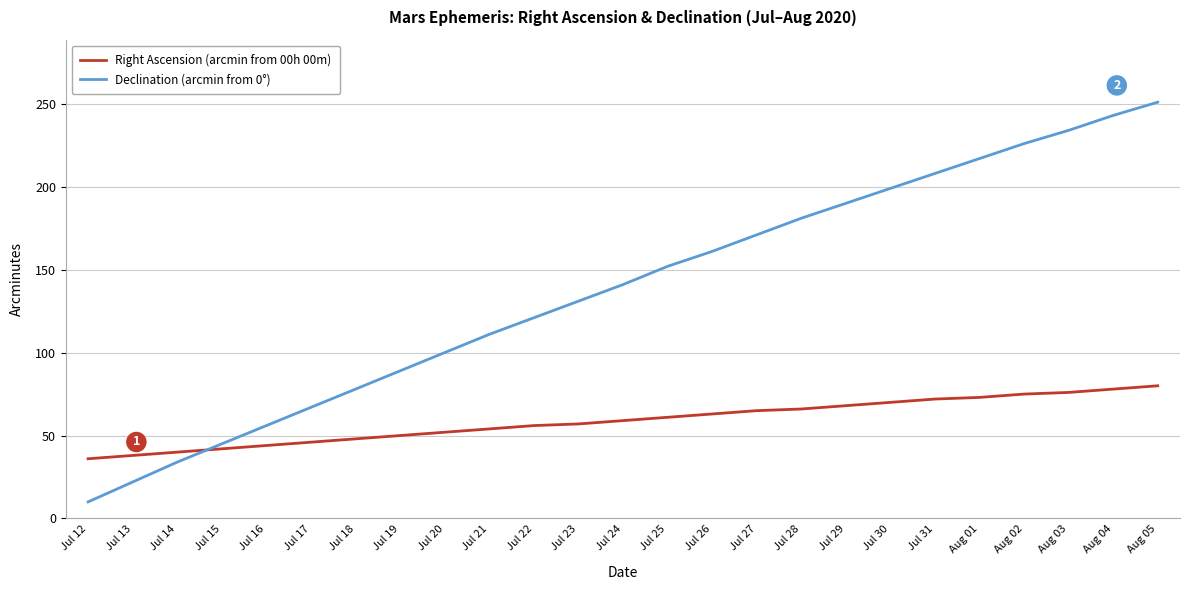

What is the difference between the maximum and second lowest values in the Right Ascension (arcmin from 00h 00m) series?

42